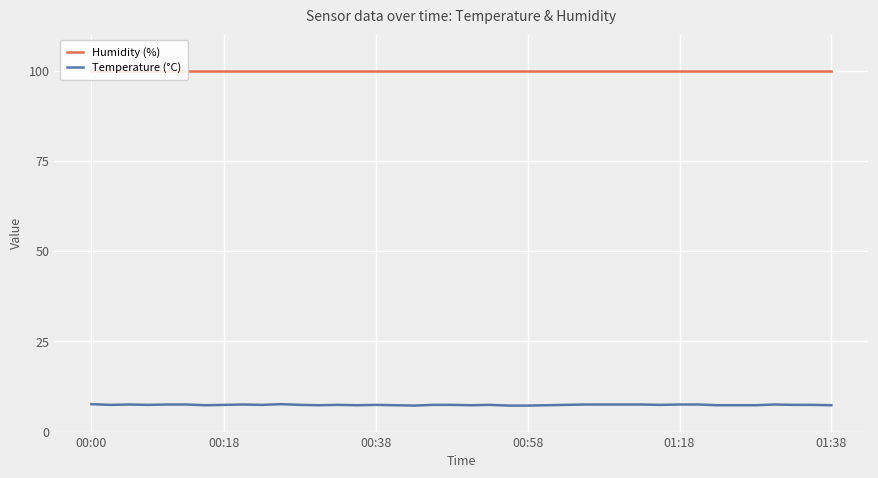

What is the smallest value displayed?

7.2